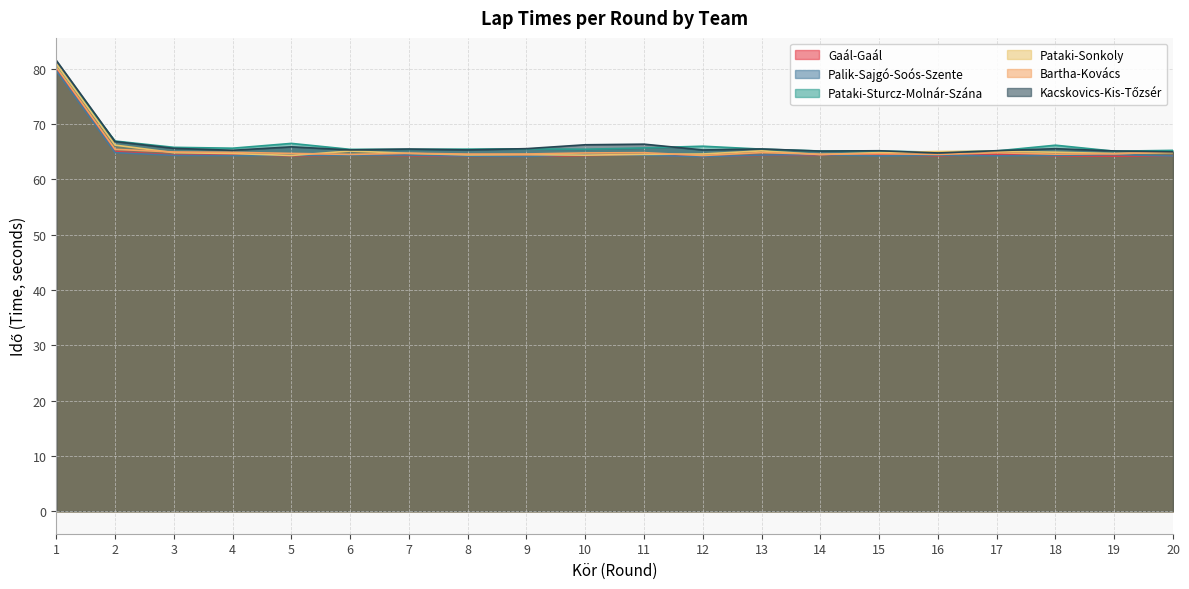

Which has a higher value, 17 or 3?

17